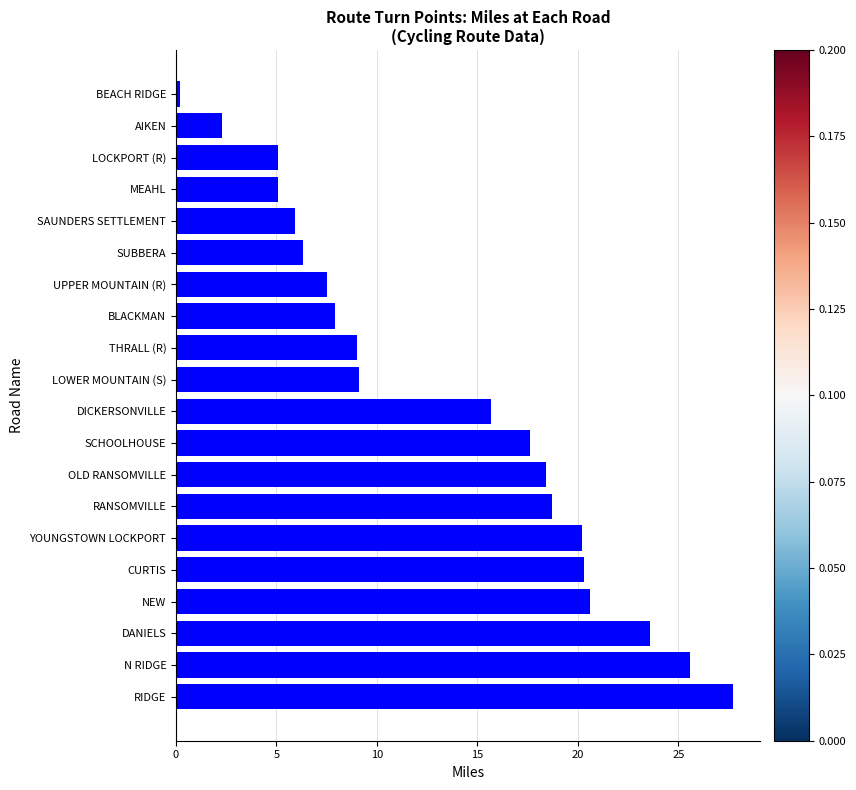

How many categories are shown in the chart?

20